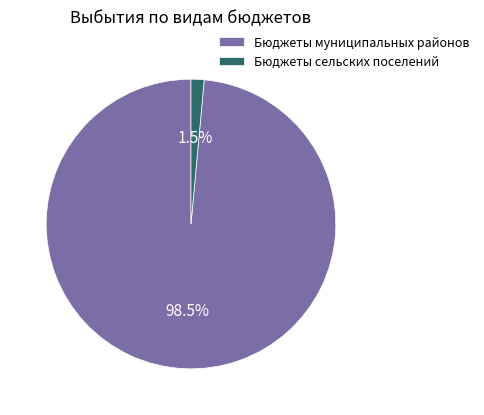

What is the smallest slice in the pie chart?

Бюджеты сельских поселений